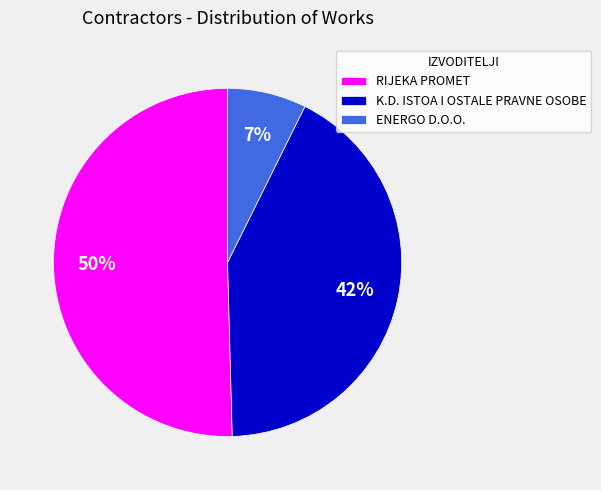

How many slices are in this pie chart?

3